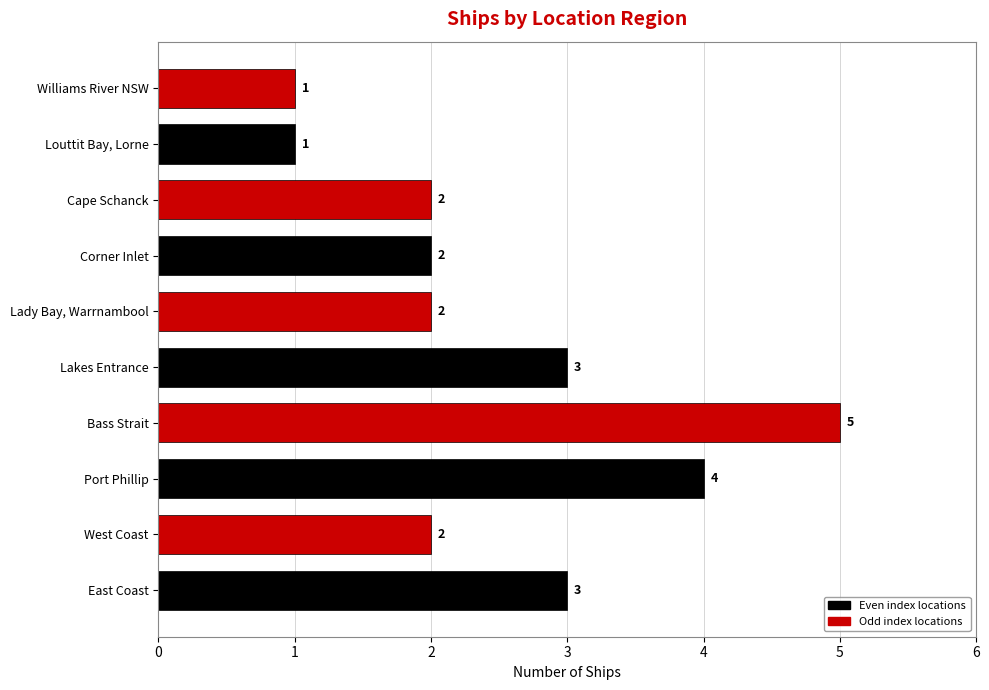

Count the values in the range 2 to 3.

6